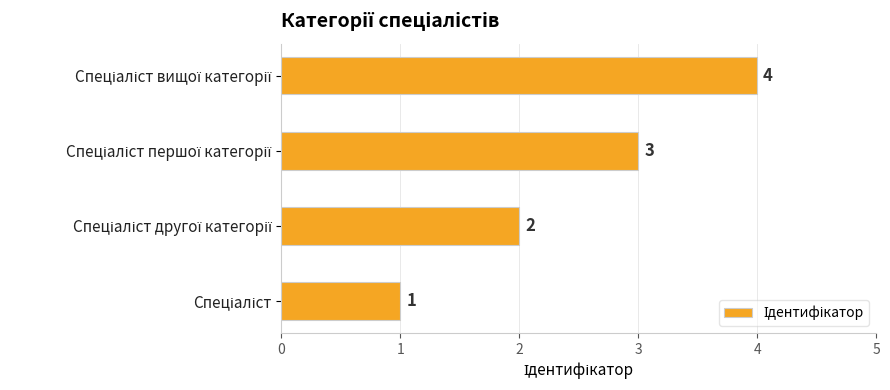

Count the values in the range 2 to 4.

3